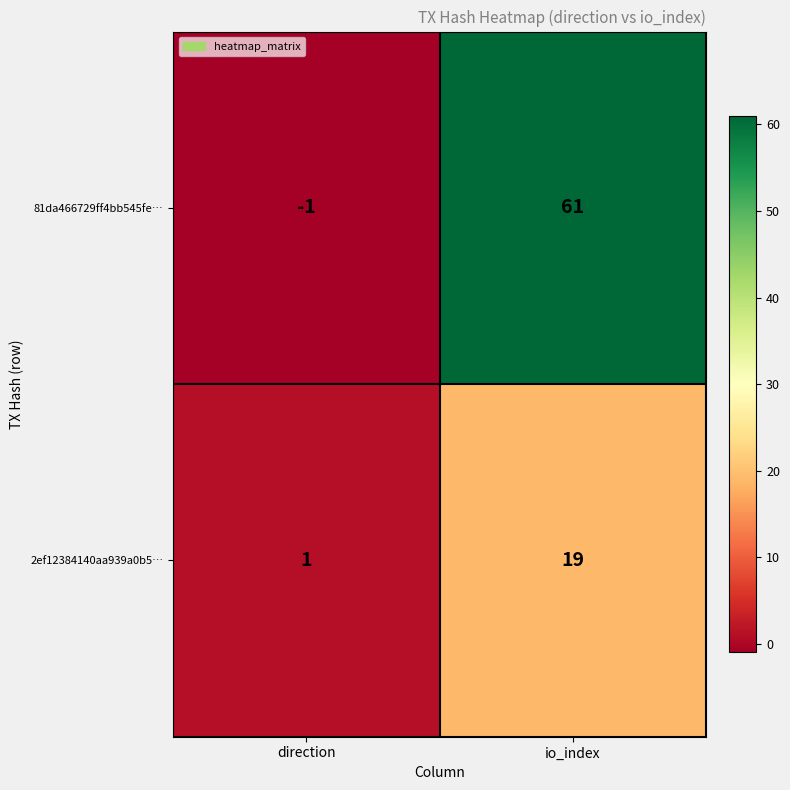

What is the difference between the 2ef12384140aa939a0b5… values at io_index and direction?

18